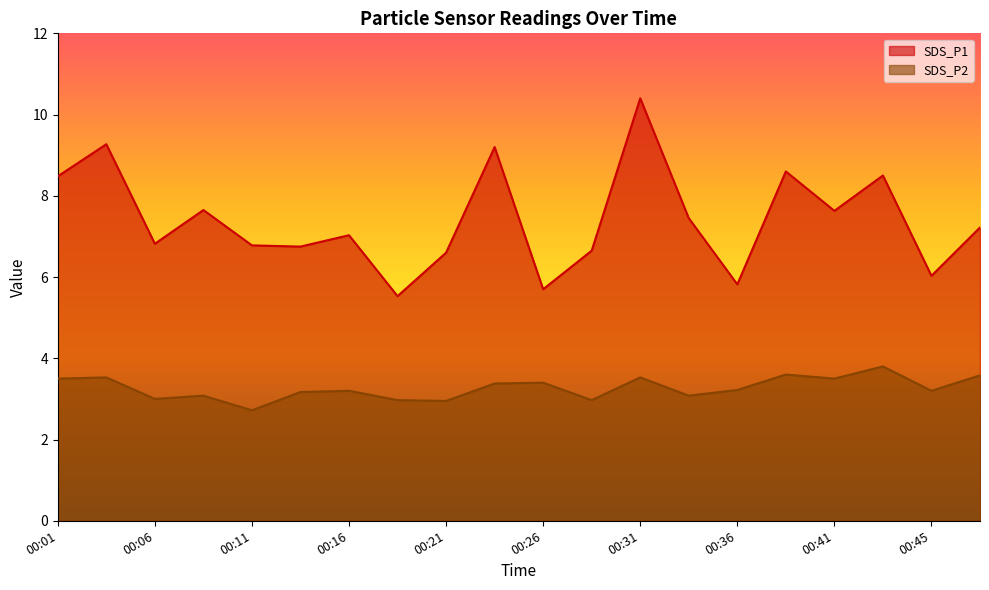

Which has a higher value, 00:01 or 00:09?

00:01